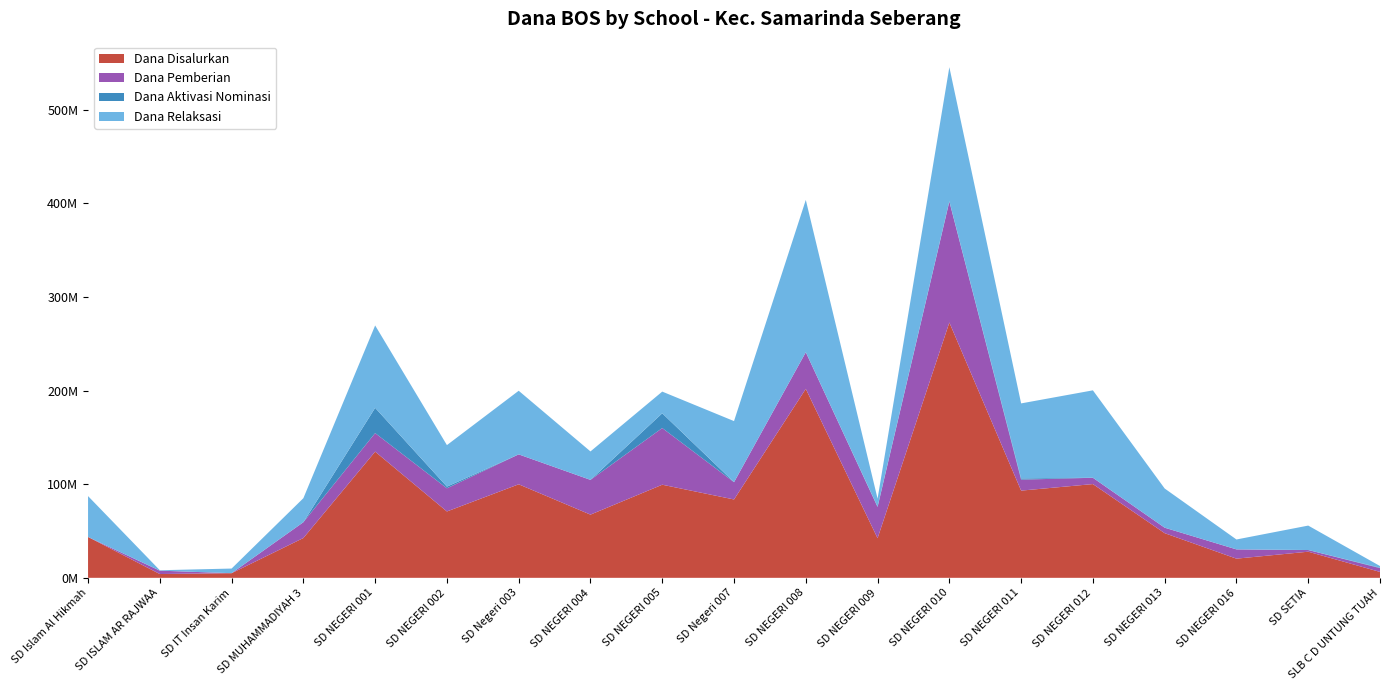

Reading right to left, what are all the values shown in this chart?

Dana Disalurkan: 6300000	27900000	20475000	47700000	100125000	93150000	272700000	42300000	201825000	83700000	99450000	67500000	99900000	70875000	134775000	42525000	4950000	4050000	43650000
Dana Pemberian: 4050000	1800000	9900000	5850000	6750000	11700000	129150000	33300000	39150000	18450000	60525000	37125000	31950000	24750000	19800000	16875000	0	3600000	0
Dana Aktivasi Nominasi: 450000	0	0	0	0	1350000	450000	450000	0	0	15750000	0	0	1800000	27000000	0	0	0	0
Dana Relaksasi: 1800000	26100000	10575000	41850000	93375000	80100000	143100000	8550000	162675000	65250000	23175000	30375000	67950000	44325000	87975000	25650000	4950000	450000	43650000